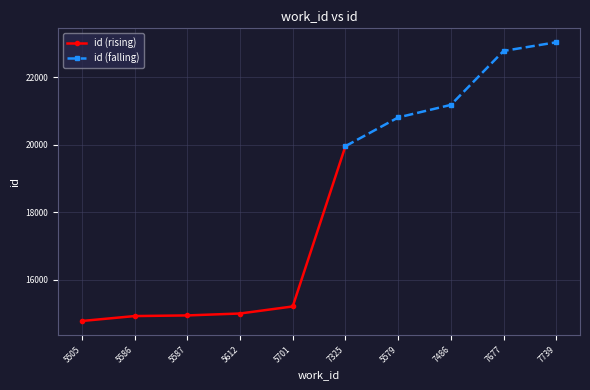

Which category has the highest value across all series?

7739